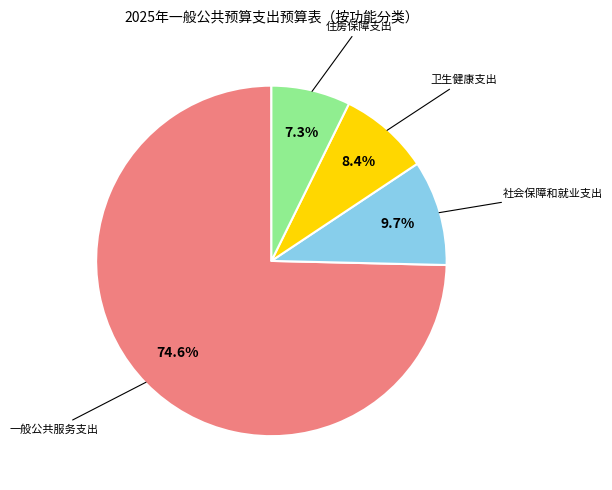

What portion of the pie excludes 卫生健康支出?

91.6%